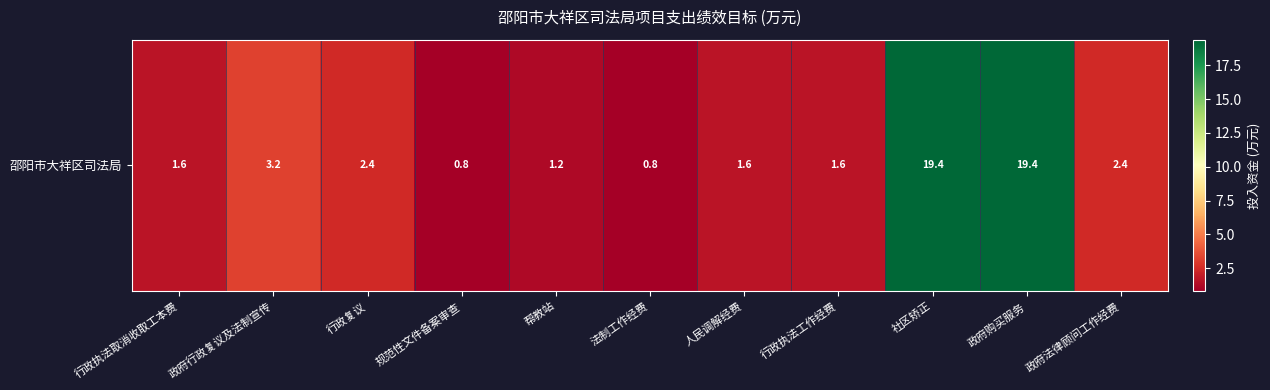

Reading left to right, extract all data points from this chart.

1.6	3.2	2.4	0.8	1.2	0.8	1.6	1.6	19.4	19.4	2.4